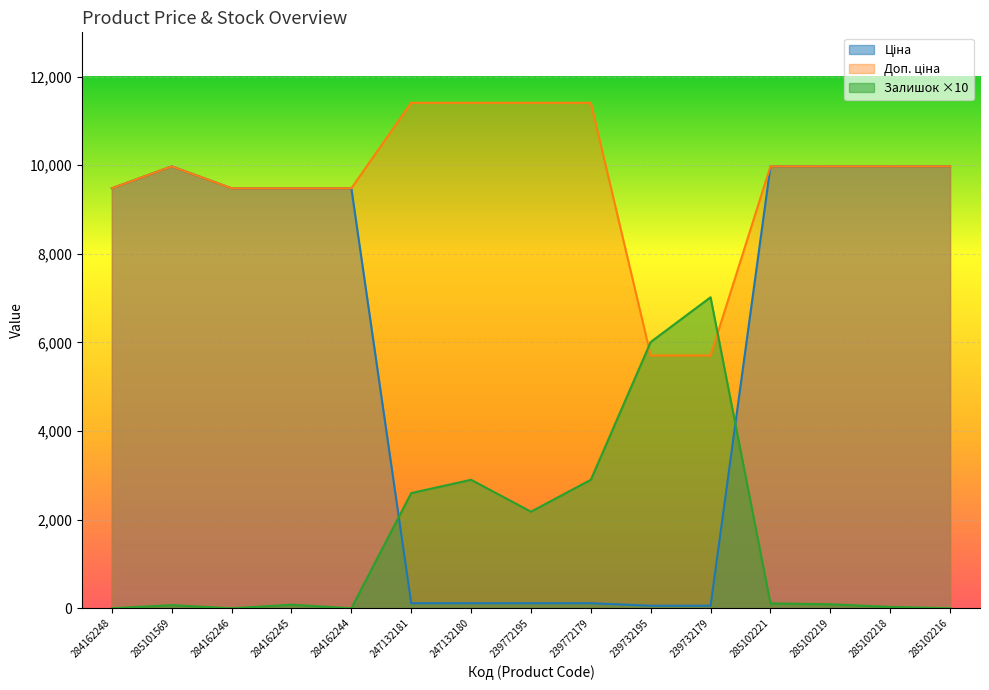

What is the maximum value for Залишок?

7020.0